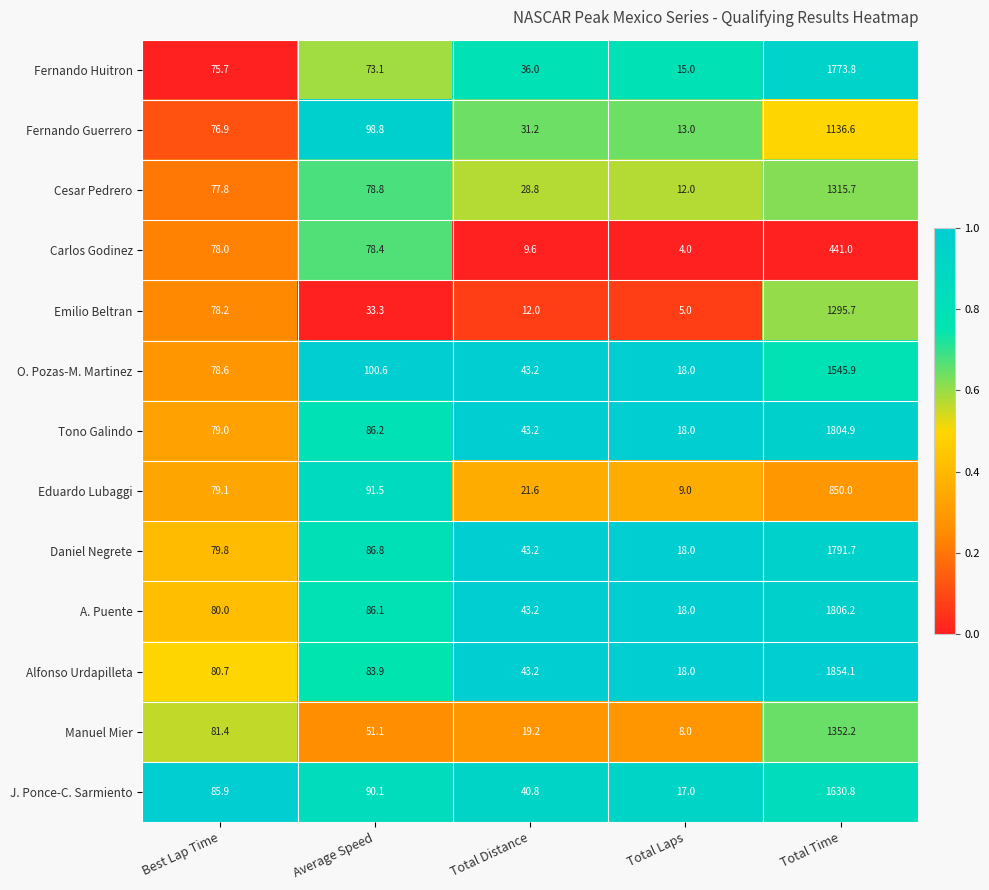

Where does the Alfonso Urdapilleta series first go above 80?

Best Lap Time